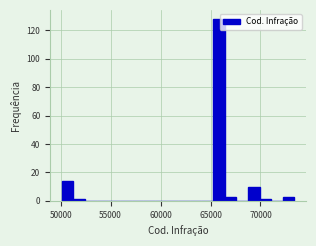

Read against the x-axis, roughly where is the centre of the tallest bar?

66000